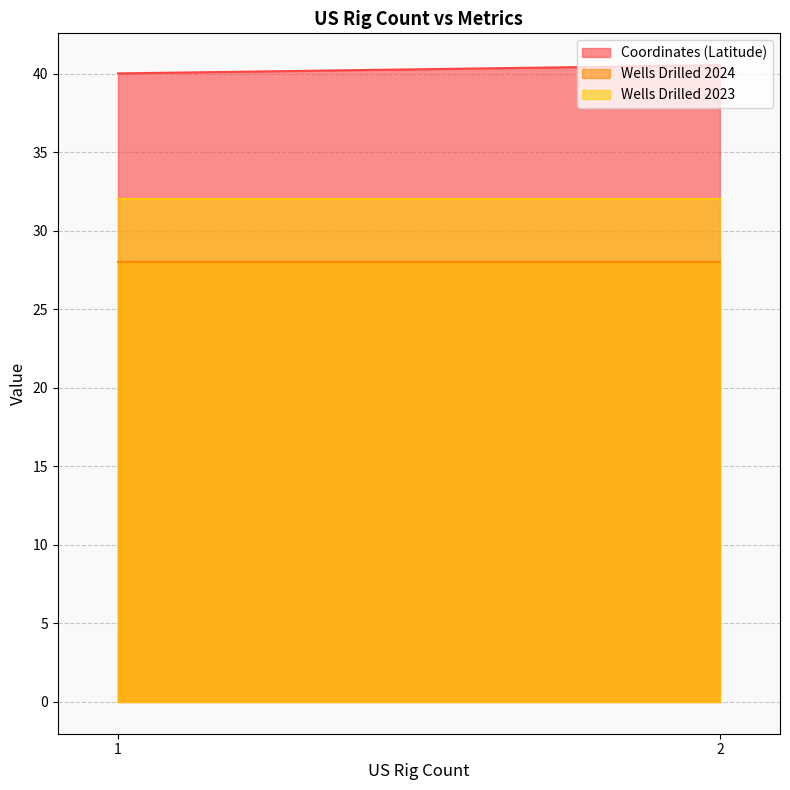

What is the average value of the Coordinates (Latitude) series?

40.3